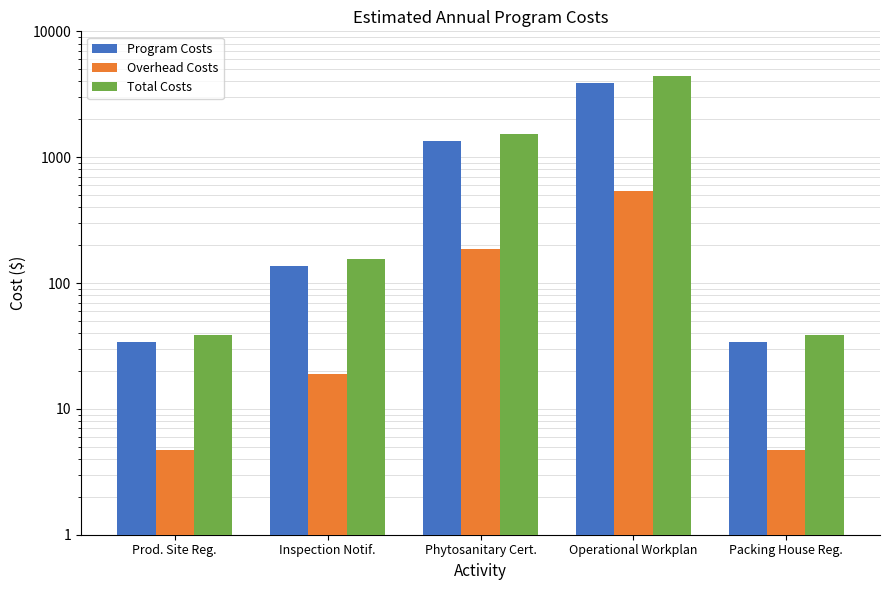

What are all the series names shown in the legend?

Program Costs, Overhead Costs, Total Costs